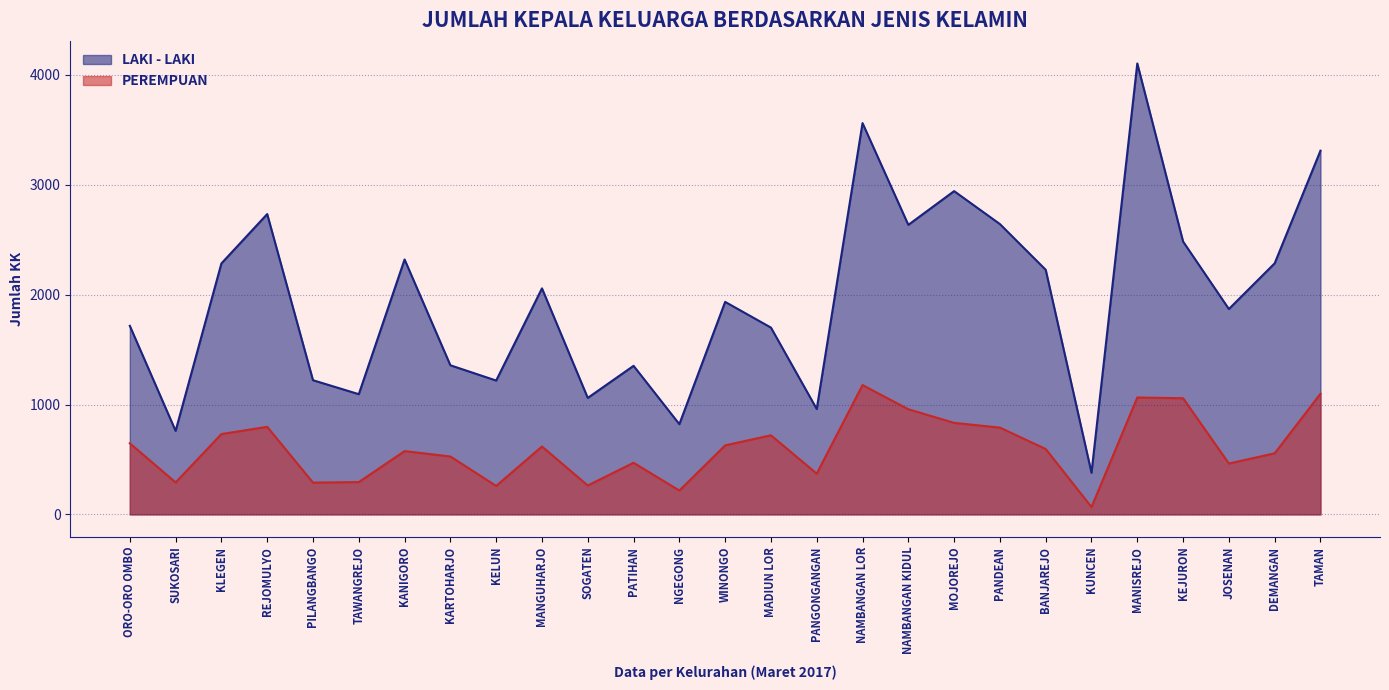

Which series has the largest range (max minus min)?

LAKI - LAKI